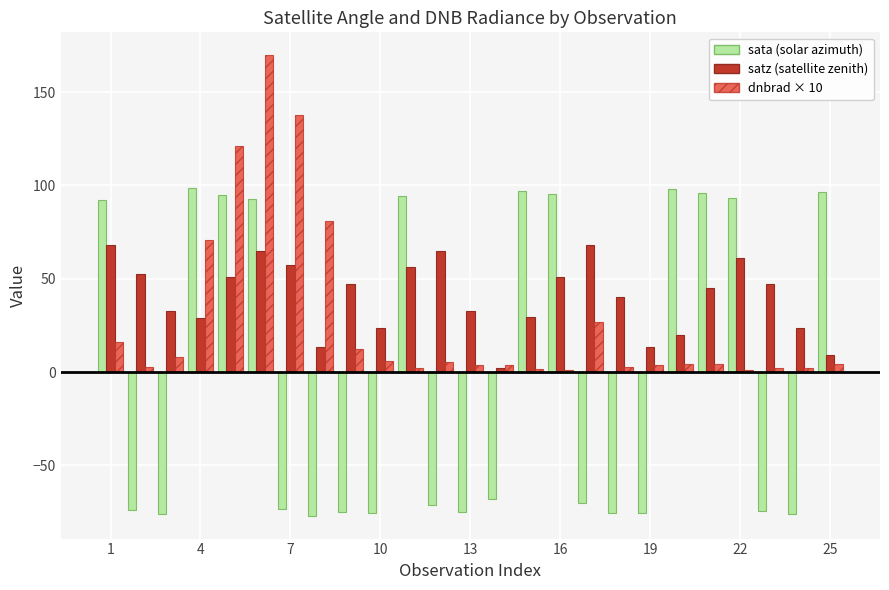

At how many categories does at least one series exceed 124?

2